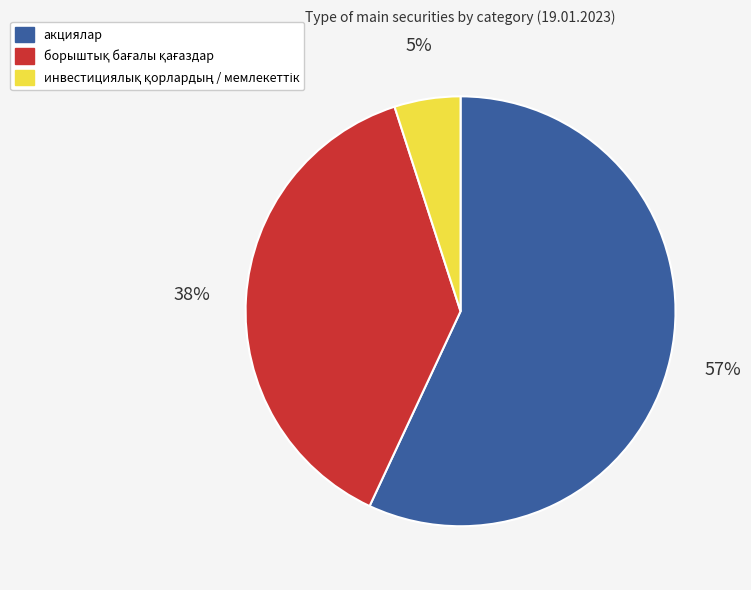

To the nearest percent, what is the difference between the largest and smallest slice percentages?

52%